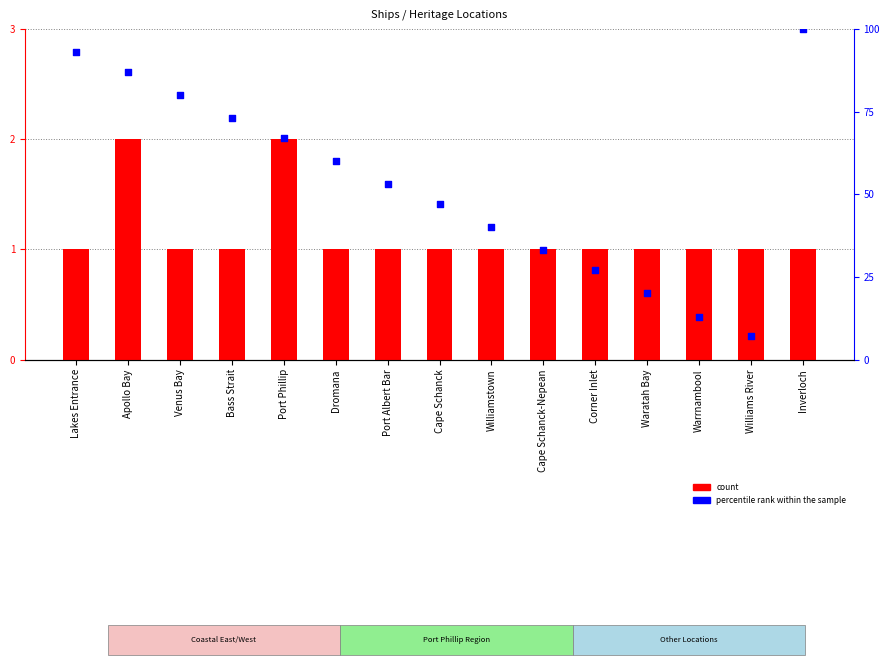

What are all the series names shown in the legend?

count, percentile rank within the sample